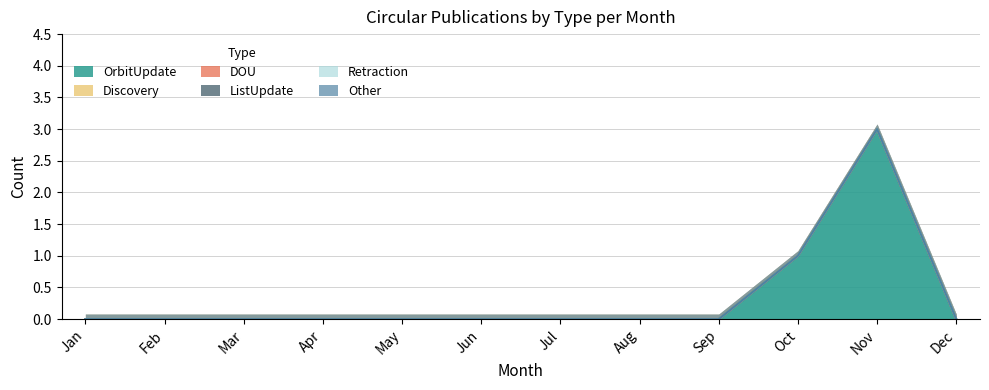

Which label corresponds to the largest value in the chart?

Nov